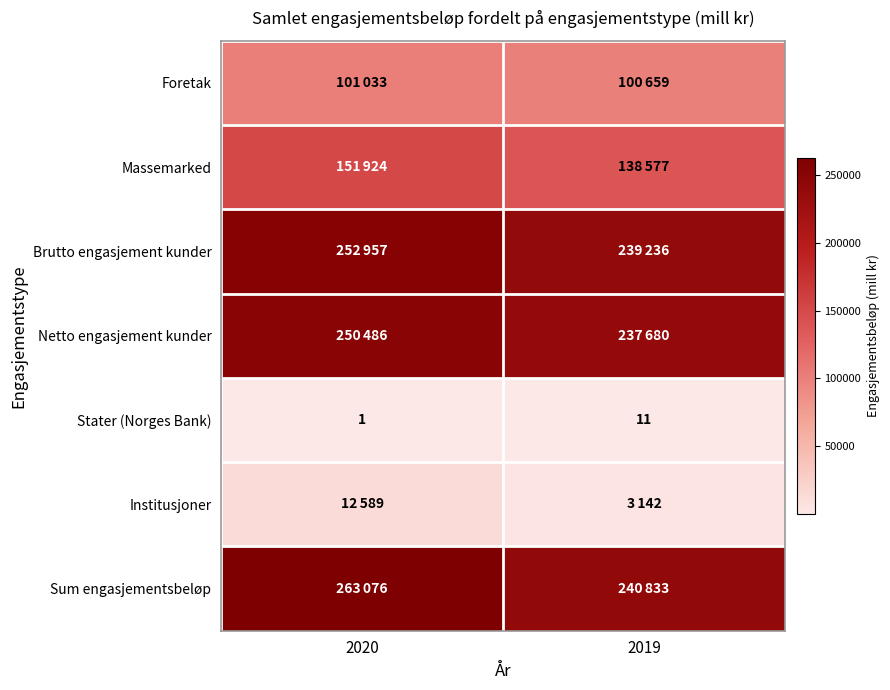

What is the difference between the Stater (Norges Bank) values at 2020 and 2019?

10